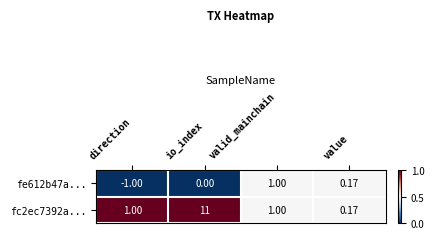

Rank the series by their average value, from lowest to highest.

fe612b47a..., fc2ec7392a...